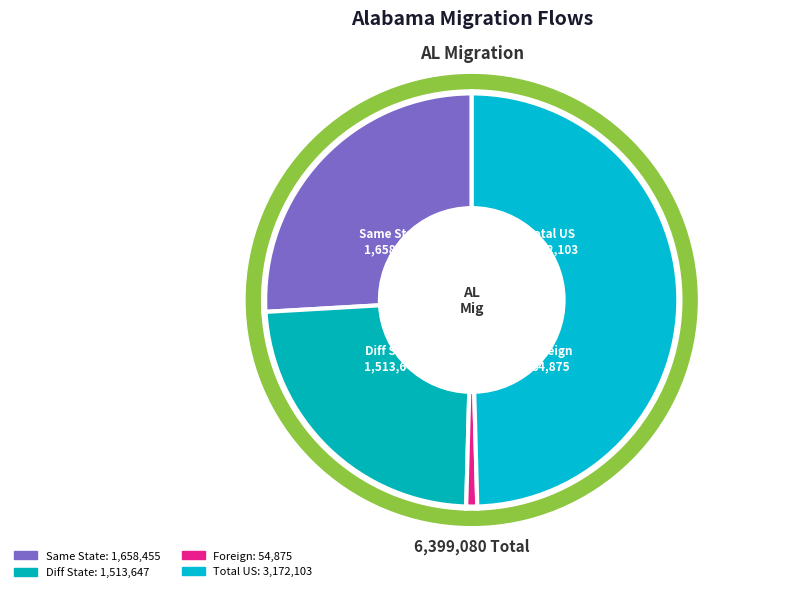

True or false: Total Mig - US Diff St accounts for 12% of the total.

False